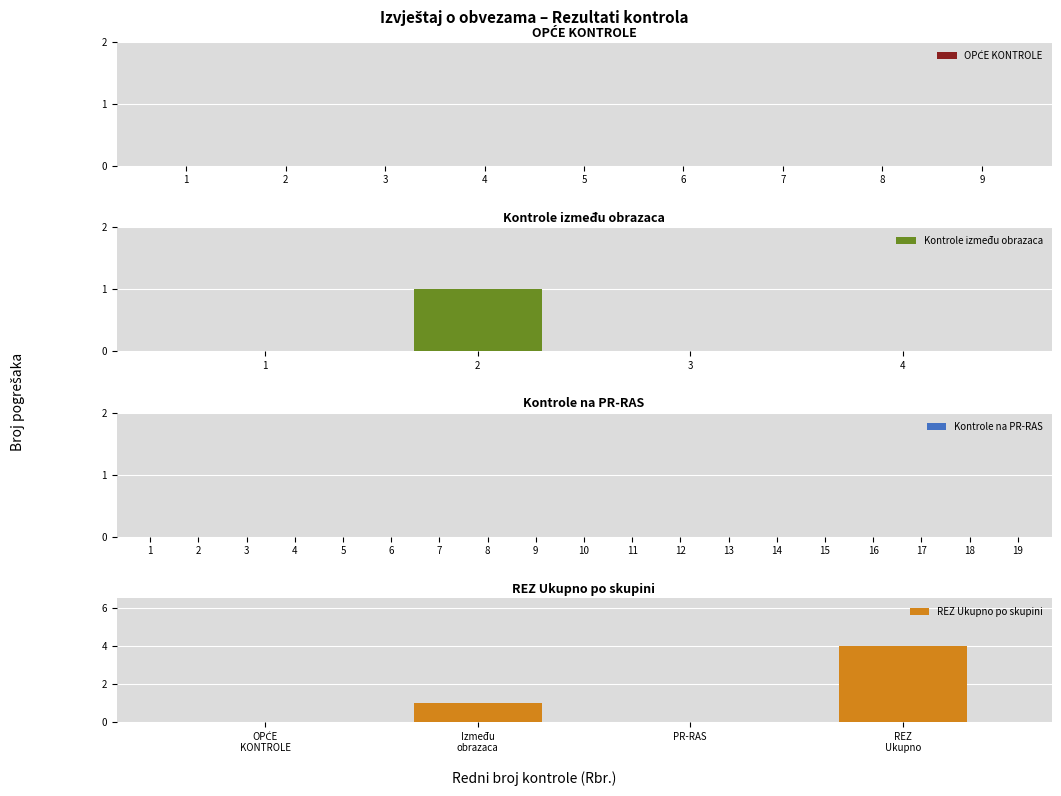

How many positive values does the REZ totals series have?

2